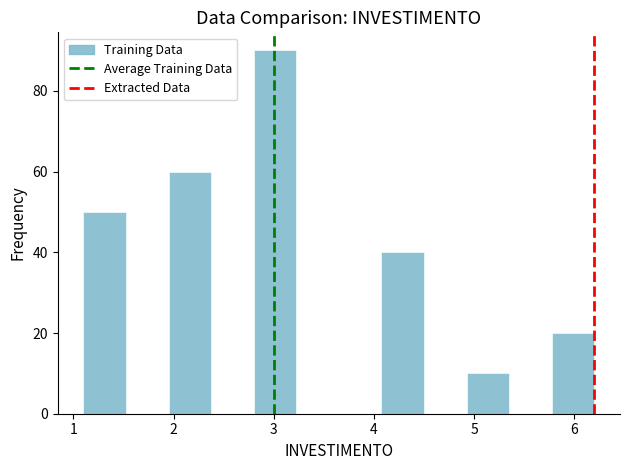

Reading left to right, transcribe this chart: for each bar, give the range it covers on the x-axis and its height. Neither the bar edges nor the heights are printed on the chart, so give them approximately, as read against the axes.

1.1 to 1.5: 50
1.5 to 2.0: 0
2.0 to 2.4: 60
2.4 to 2.8: 0
2.8 to 3.2: 90
3.2 to 3.7: 0
3.7 to 4.1: 0
4.1 to 4.5: 40
4.5 to 4.9: 0
4.9 to 5.4: 10
5.4 to 5.8: 0
5.8 to 6.2: 20